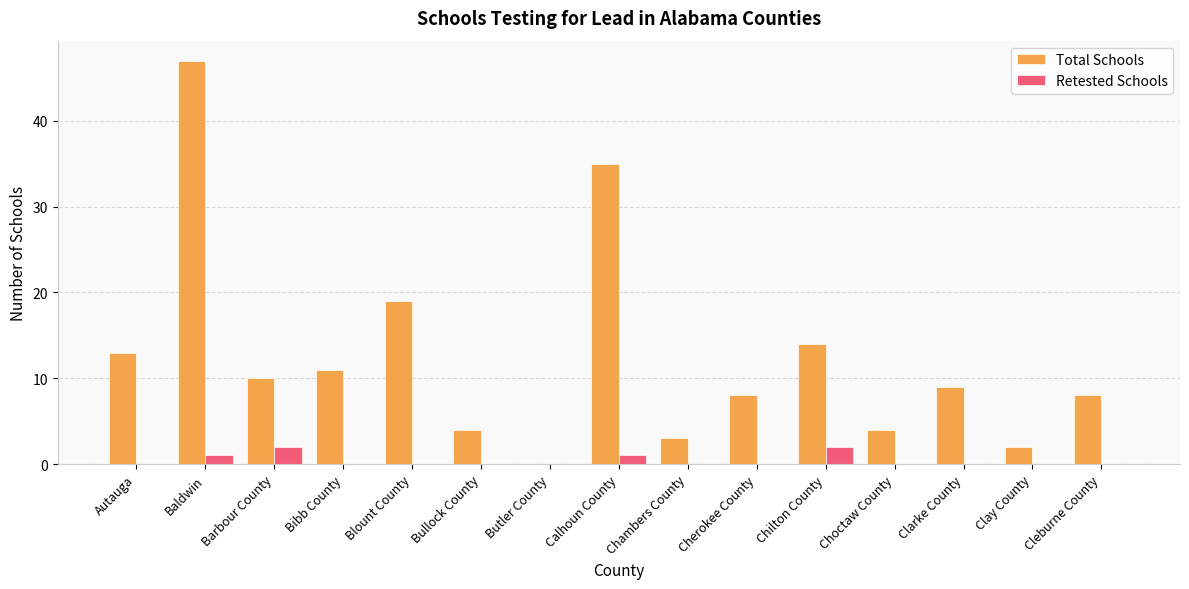

Where is Total Schools nearest to the value 23?

Blount County